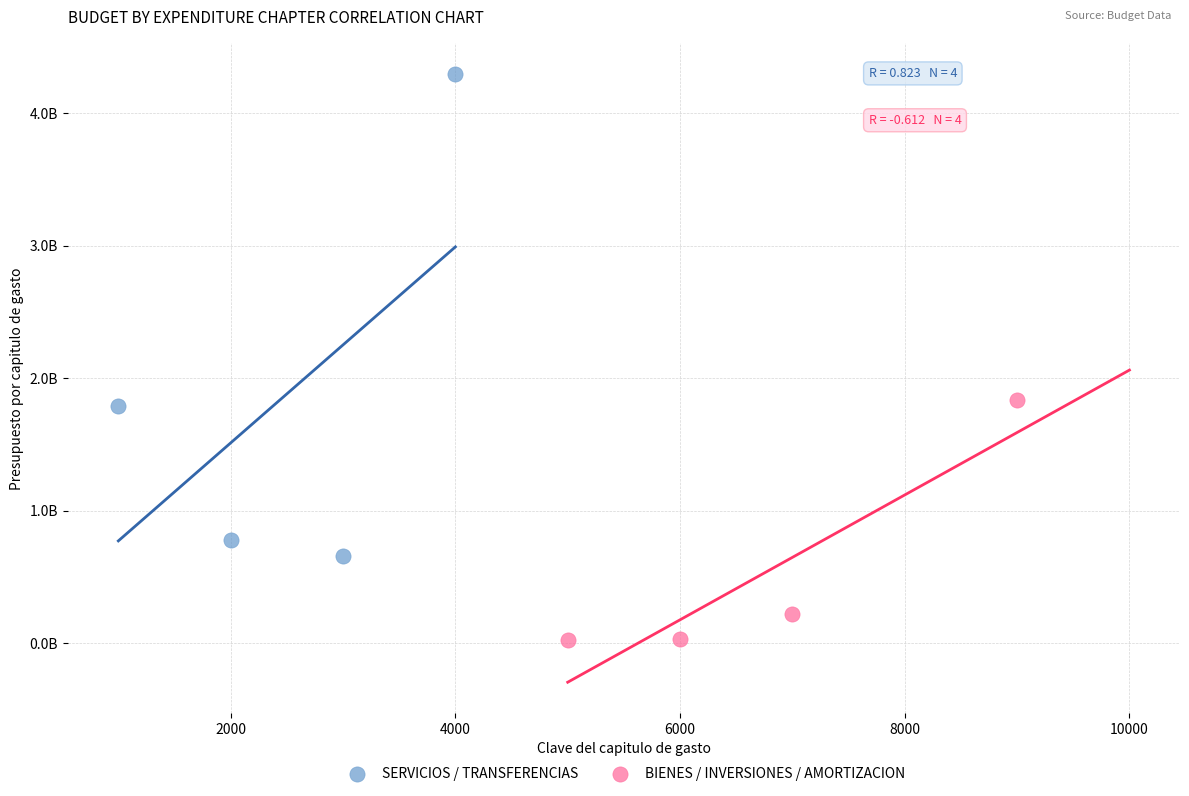

Which series has the largest Y range (max minus min)?

SERVICIOS / TRANSFERENCIAS